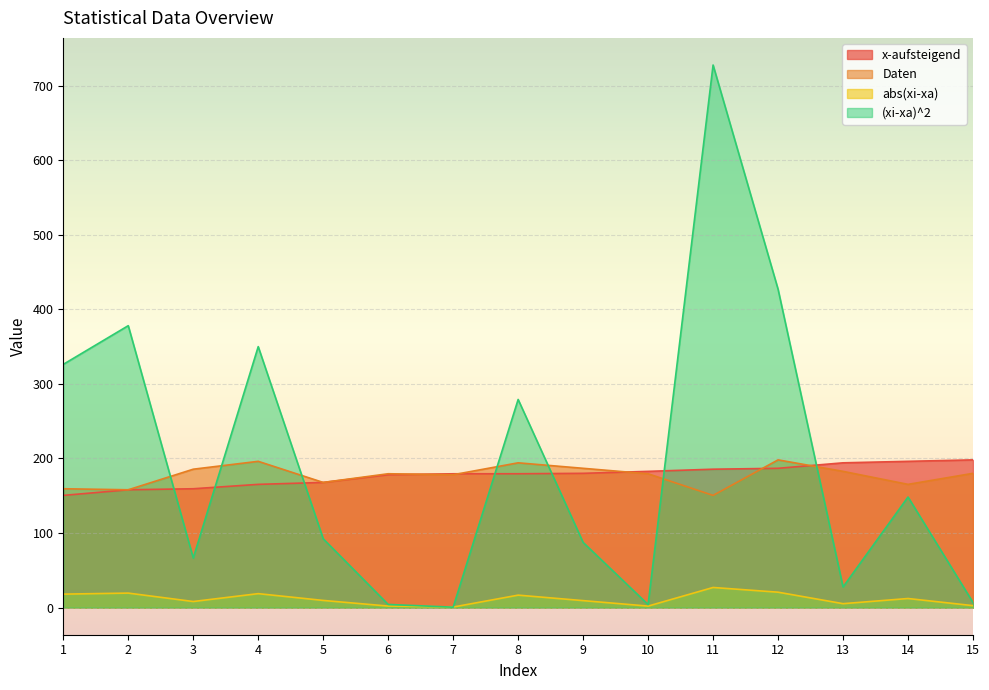

The (xi-xa)^2 series shows 513.8 at 1. True or false?

False